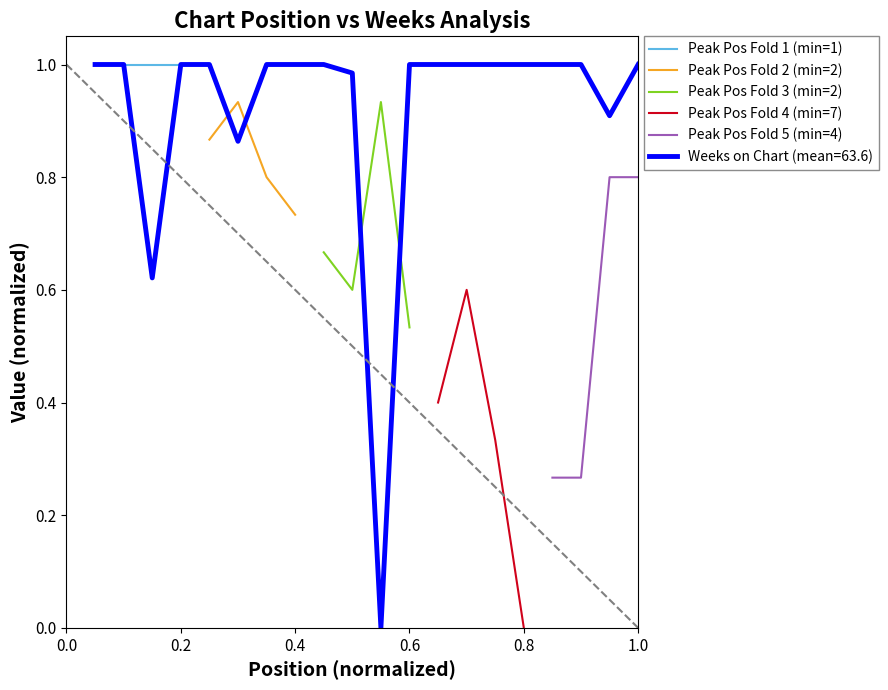

What is the greatest value displayed?

1.0